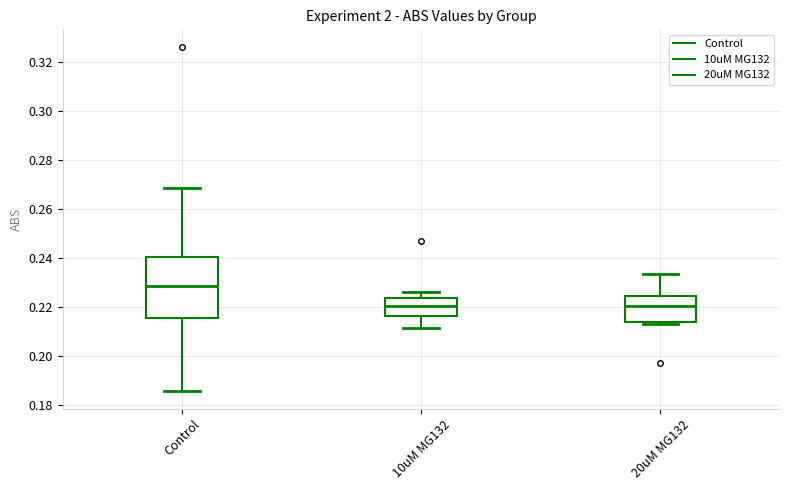

Comparing the boxes themselves (not the whiskers), which one is the tallest?

Control